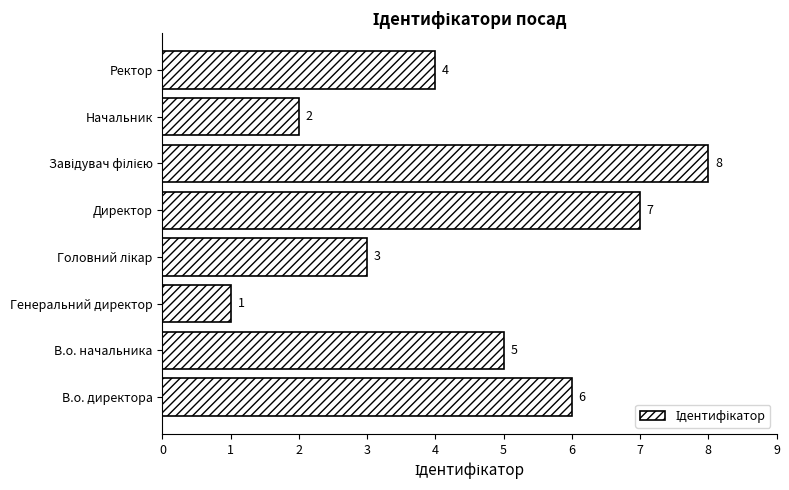

At which category does the chart reach its minimum across all series?

Генеральний директор